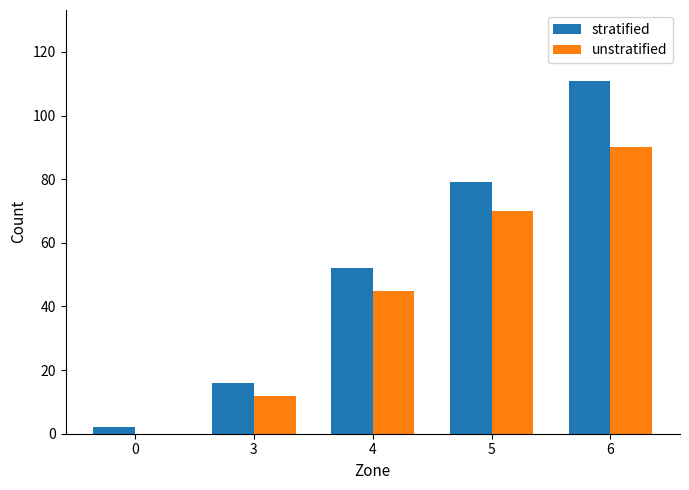

What is the sum of all unstratified values?

217